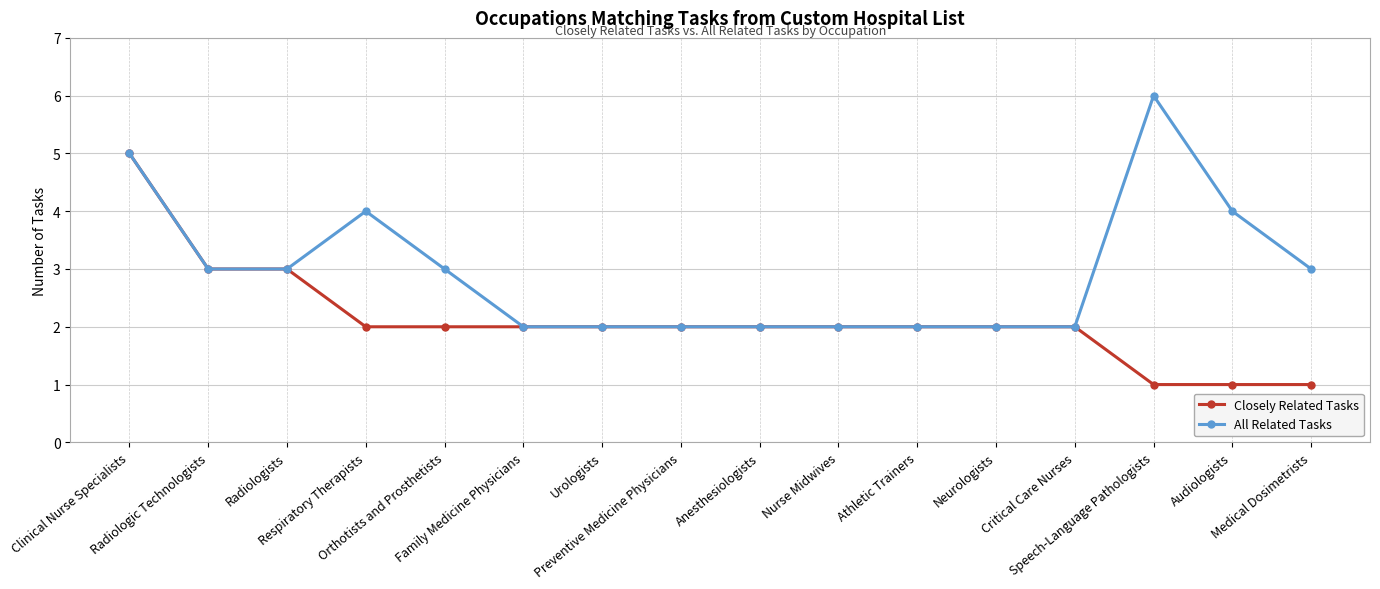

Reading right to left, extract all data points from this chart.

Closely Related Tasks: Medical Dosimetrists=1	Audiologists=1	Speech-Language Pathologists=1	Critical Care Nurses=2	Neurologists=2	Athletic Trainers=2	Nurse Midwives=2	Anesthesiologists=2	Preventive Medicine Physicians=2	Urologists=2	Family Medicine Physicians=2	Orthotists and Prosthetists=2	Respiratory Therapists=2	Radiologists=3	Radiologic Technologists=3	Clinical Nurse Specialists=5
All Related Tasks: Medical Dosimetrists=3	Audiologists=4	Speech-Language Pathologists=6	Critical Care Nurses=2	Neurologists=2	Athletic Trainers=2	Nurse Midwives=2	Anesthesiologists=2	Preventive Medicine Physicians=2	Urologists=2	Family Medicine Physicians=2	Orthotists and Prosthetists=3	Respiratory Therapists=4	Radiologists=3	Radiologic Technologists=3	Clinical Nurse Specialists=5